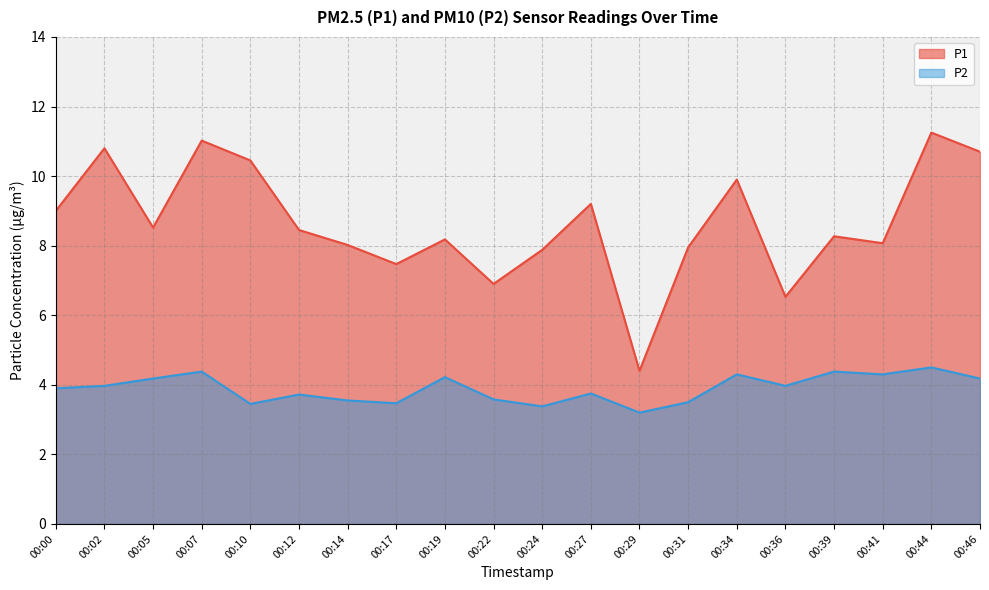

True or false: P2 and P1 cross at least once.

False